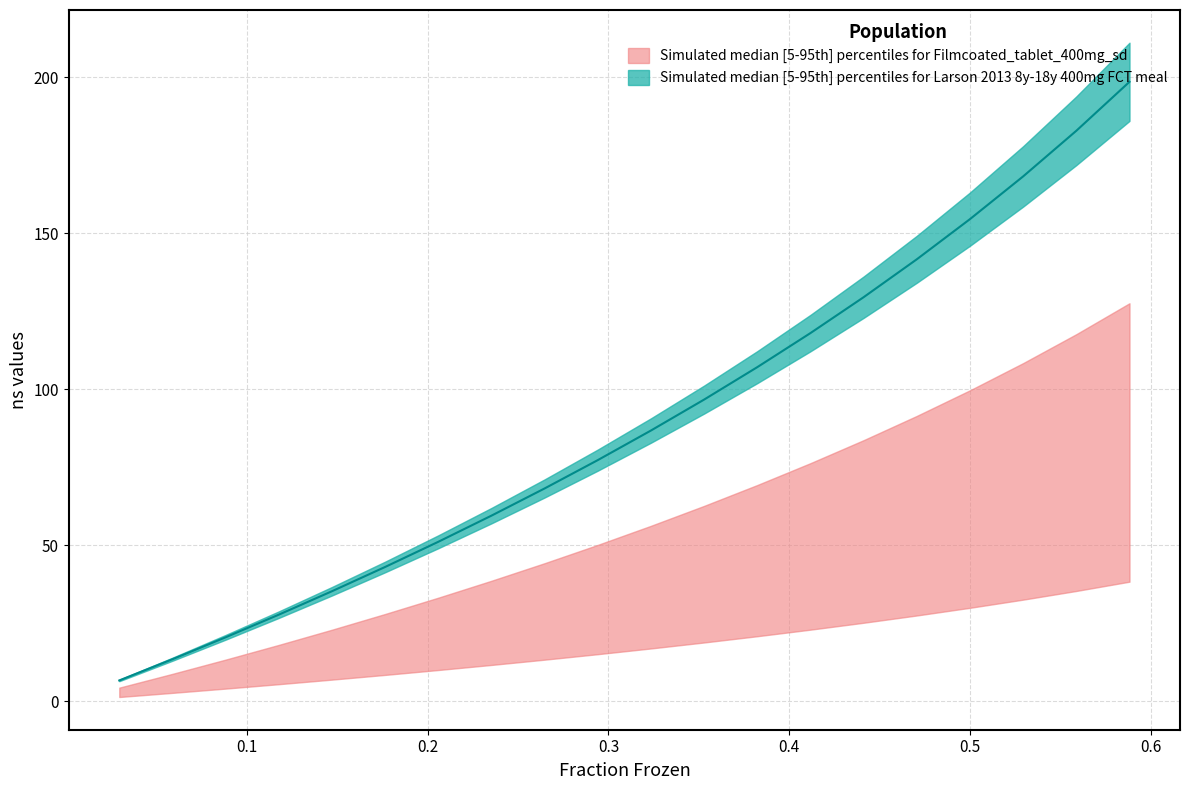

Which category has the lowest value in the lower_teal series?

0.029411765